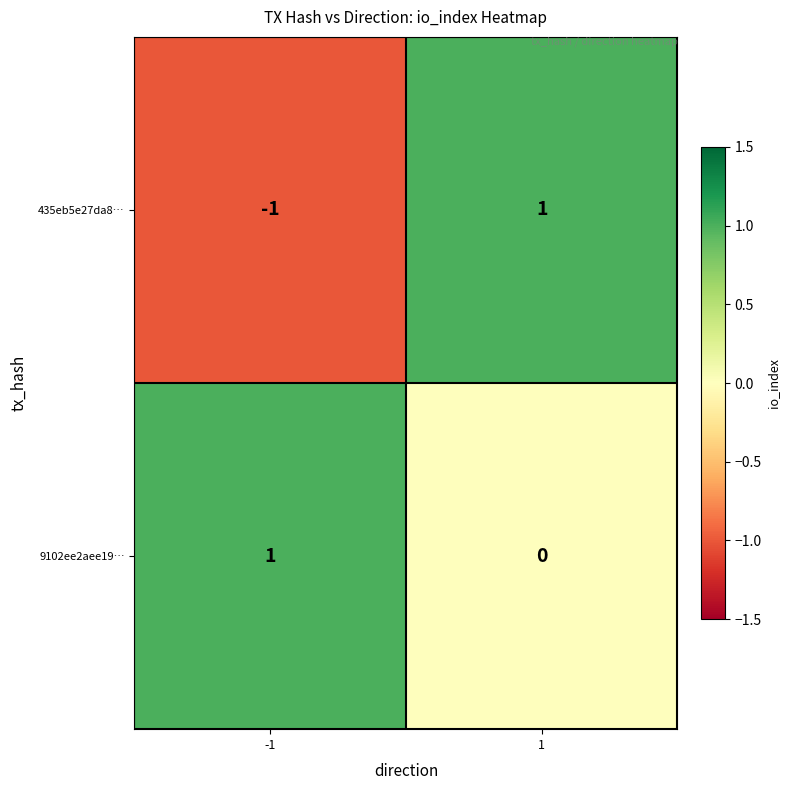

Count the number of categories in the chart.

2